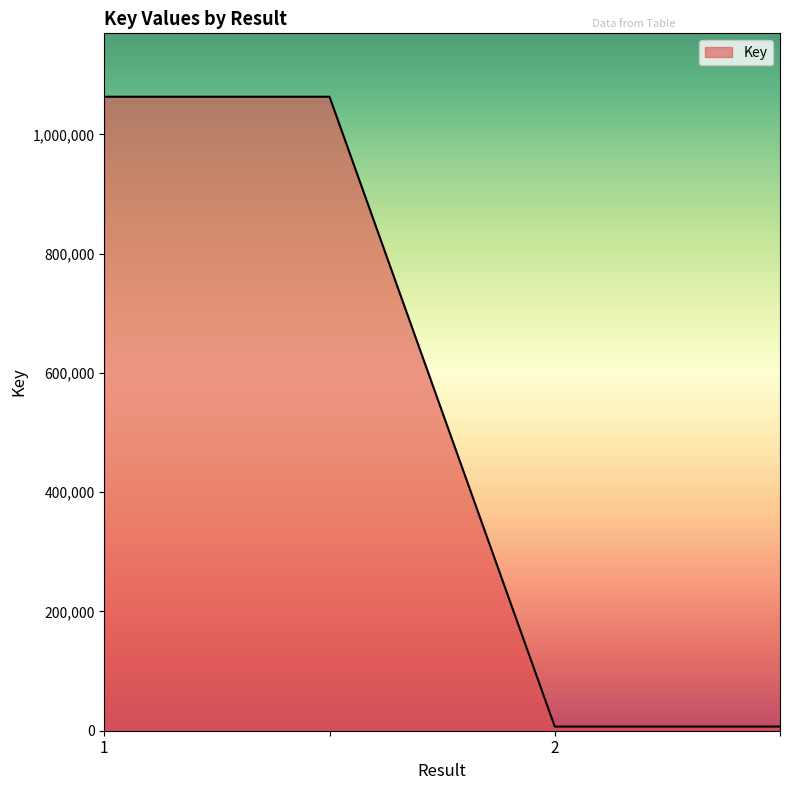

Count the values in the range 6947 to 1063192.

4